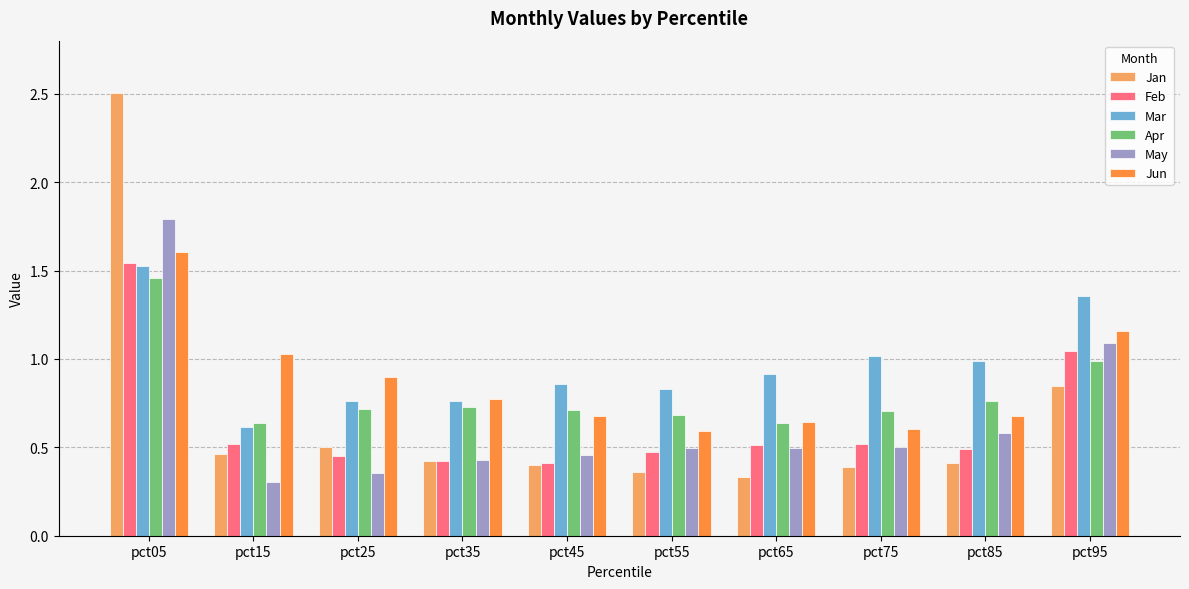

The Apr series shows 0.6 at pct15. True or false?

True